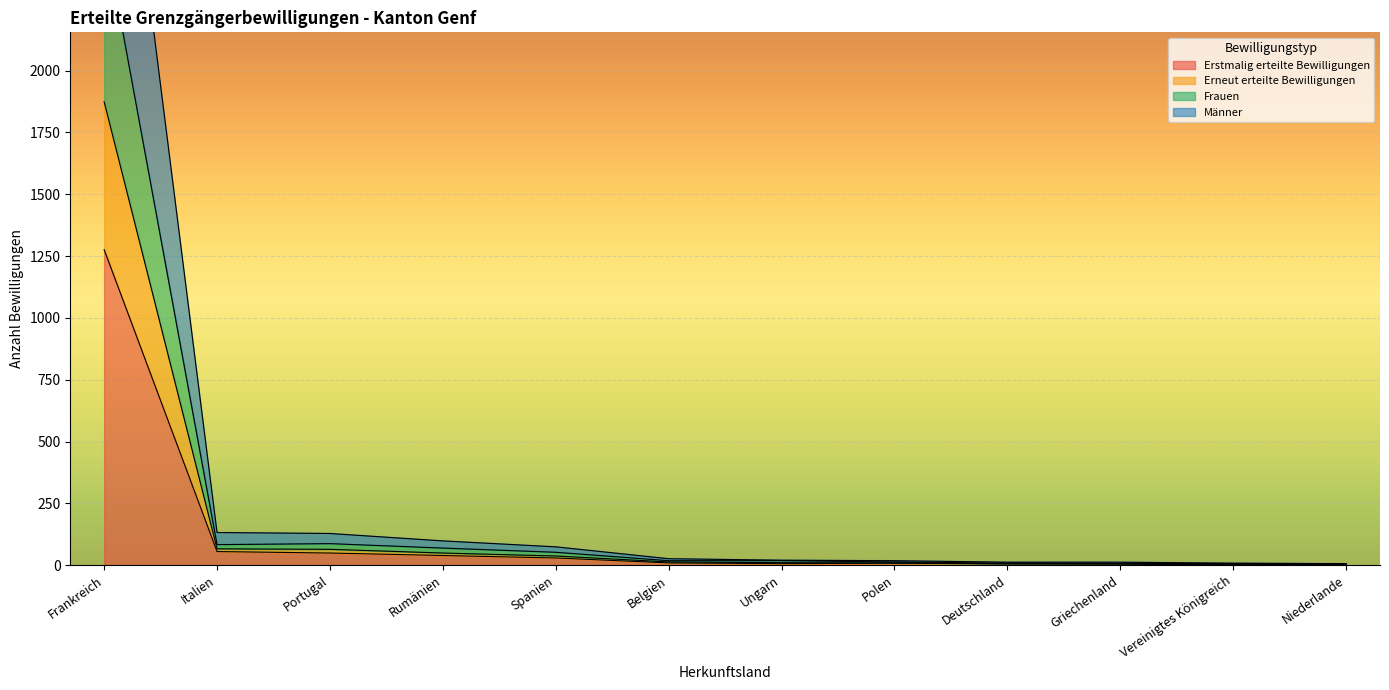

What is the maximum value for Erstmalig erteilte Bewilligungen?

1276